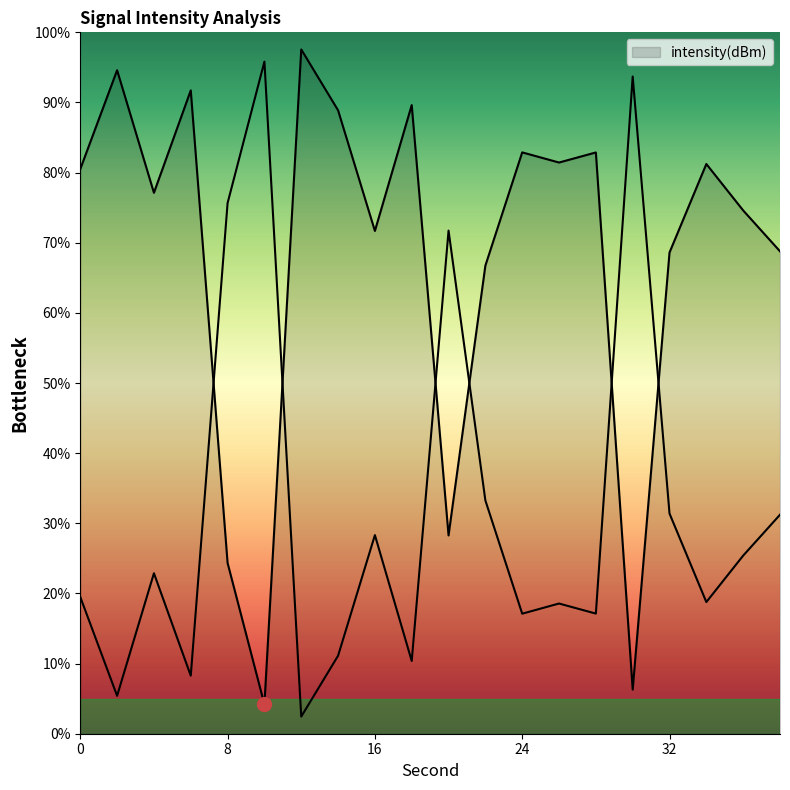

Does the chart have visible grid lines?

No